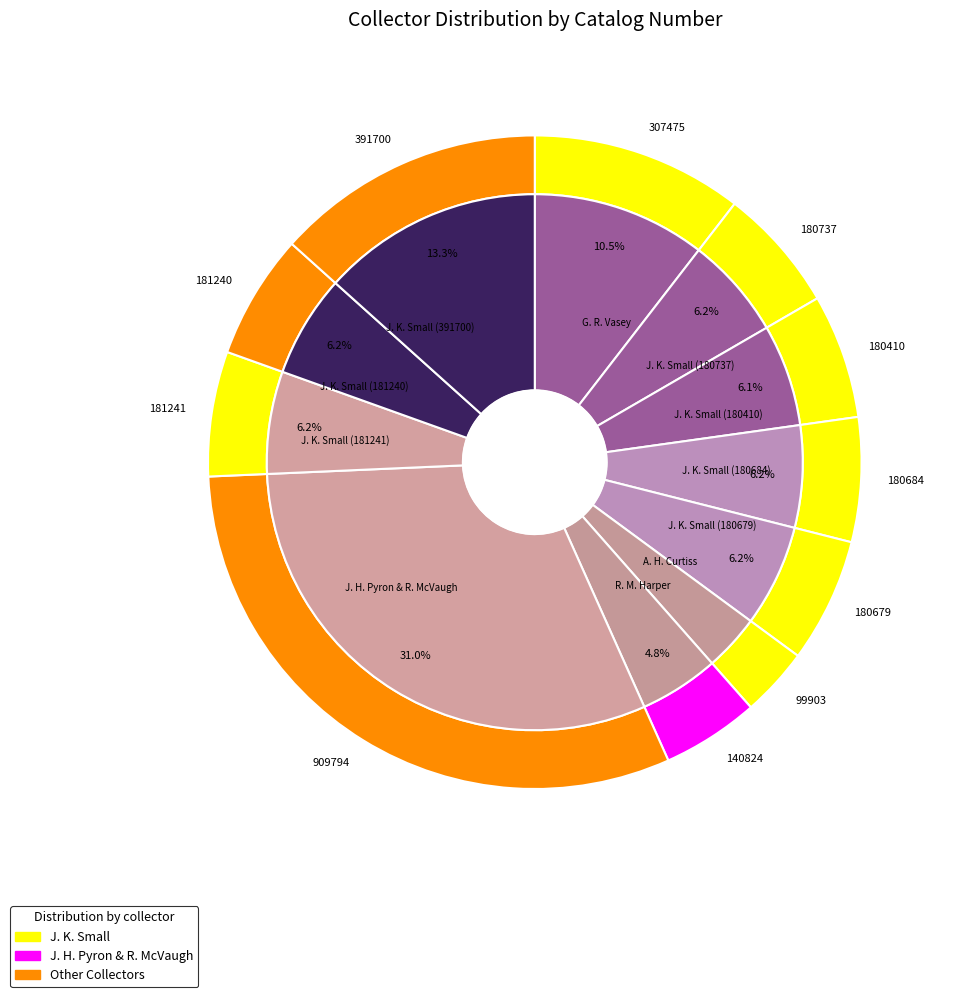

To the nearest percent, what is the average slice percentage?

9%